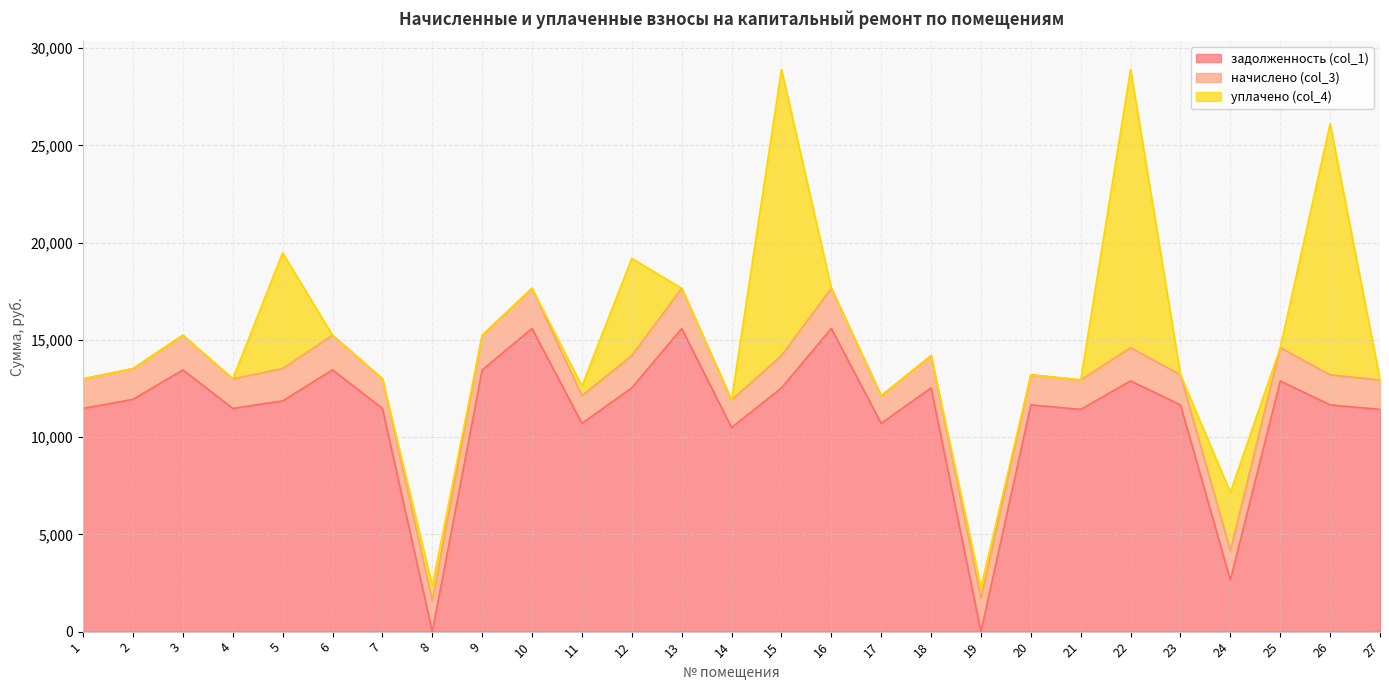

At which label does задолженность (col_1) first exceed 11658?

2